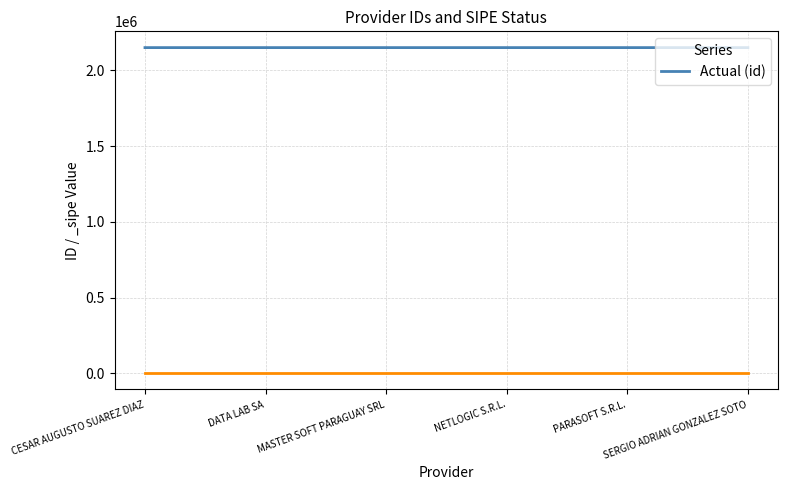

What is the maximum value shown in the chart?

2150886